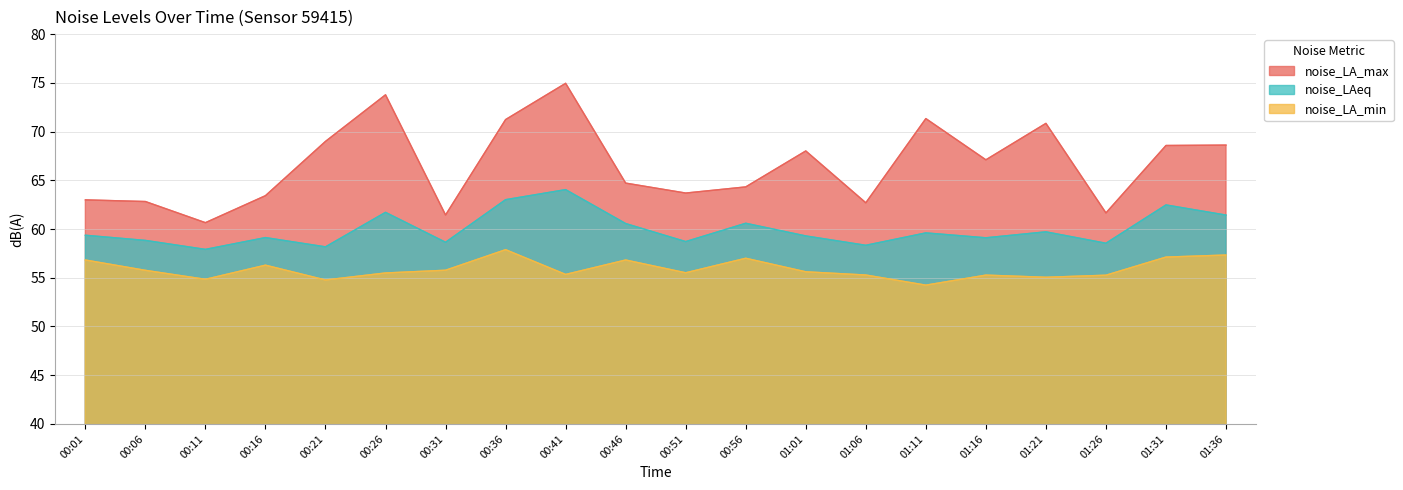

At which category is the sum across all series the highest?

00:41